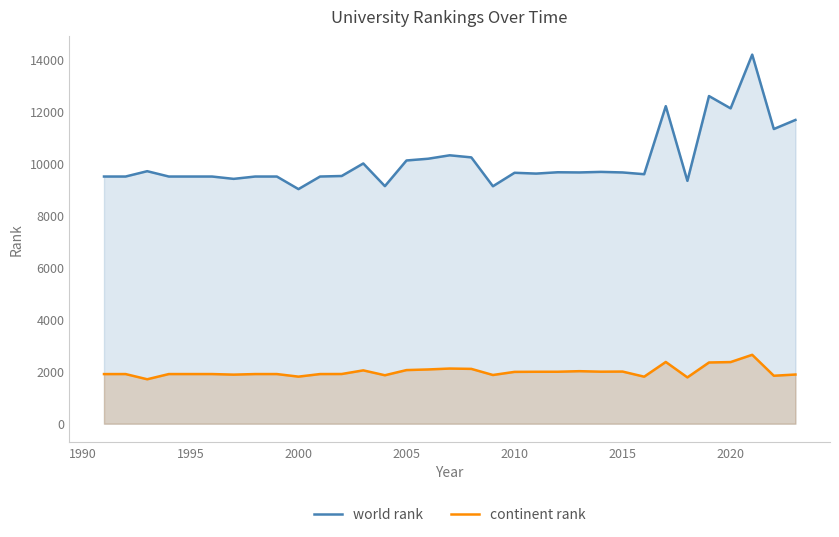

List the series in order of their peak value, lowest first.

continent rank, world rank